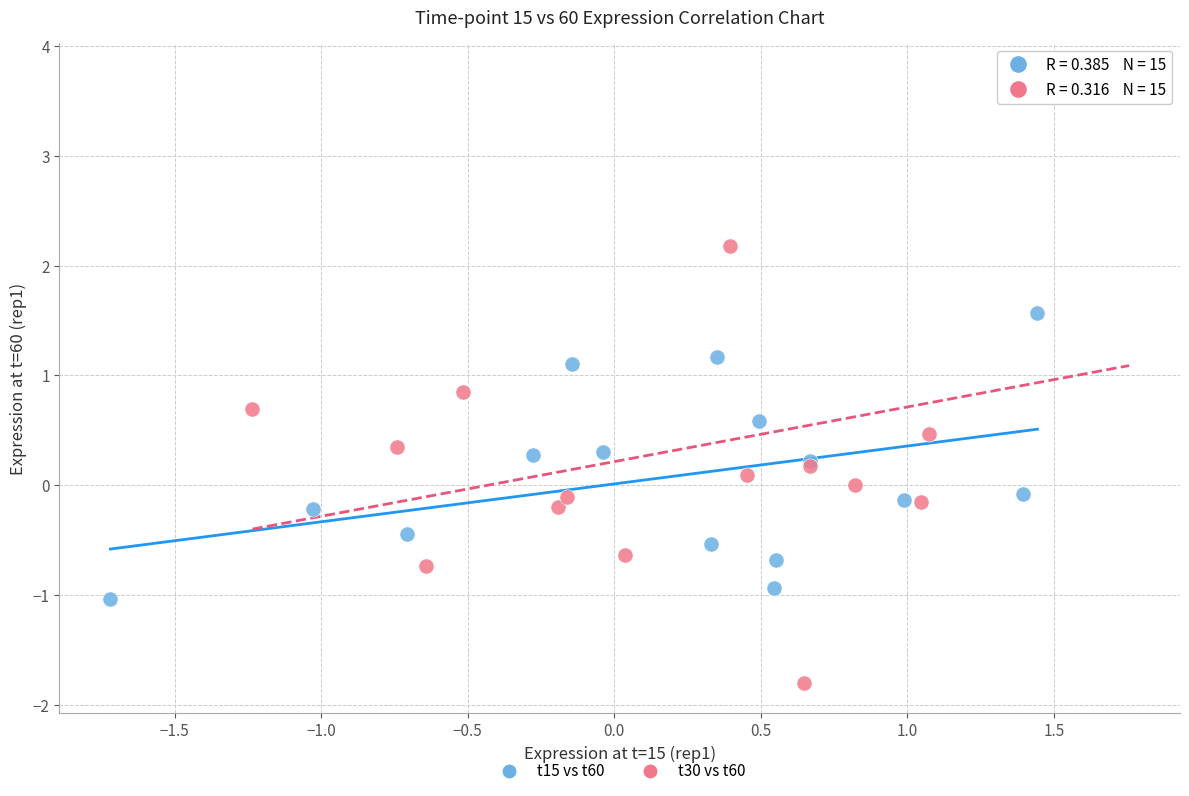

Which series reaches the minimum Y coordinate?

t30 vs t60